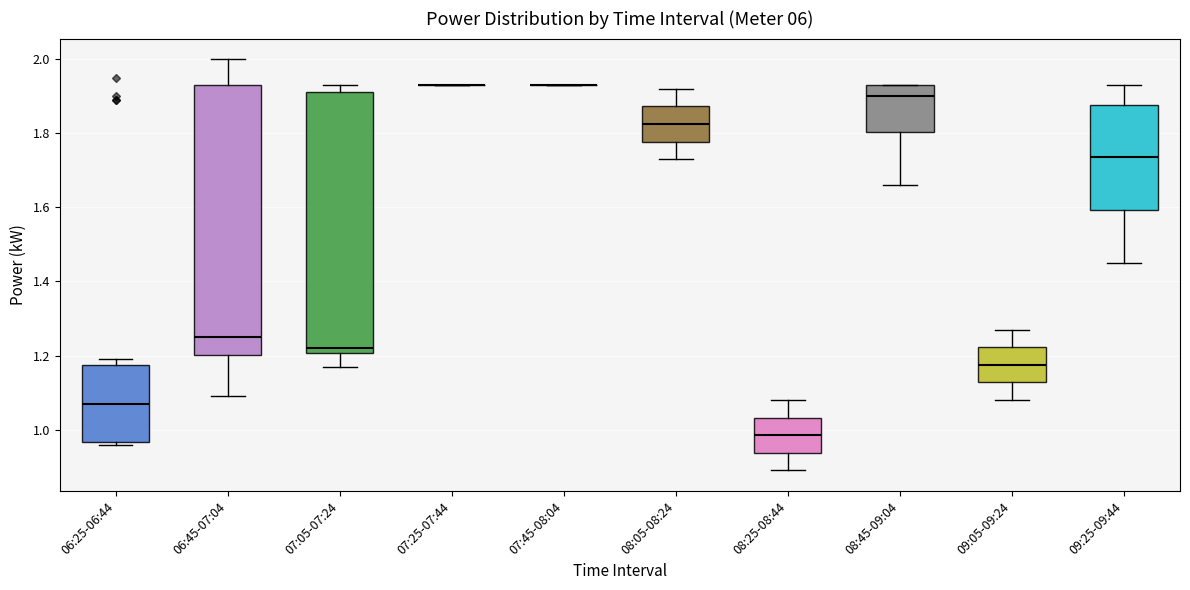

Reading left to right, read every box against the y-axis: the position of its median line, the range the box covers, and the ends of its whiskers. The values are not printed on the chart, so give them approximately, as read against the axis.

06:25-06:44: median 1.08, box 0.96 to 1.18, whiskers 0.96 (just below the box's lower edge) to 1.20
06:45-07:04: median 1.26, box 1.20 to 1.94, whiskers 1.10 to 2.00
07:05-07:24: median 1.22, box 1.20 to 1.92, whiskers 1.18 to 1.94
07:25-07:44: box collapsed to a line at 1.94, whiskers 1.94 to 1.94
07:45-08:04: box collapsed to a line at 1.94, whiskers 1.94 to 1.94
08:05-08:24: median 1.82, box 1.78 to 1.88, whiskers 1.74 to 1.92
08:25-08:44: median 0.98, box 0.94 to 1.04, whiskers 0.90 to 1.08
08:45-09:04: median 1.90, box 1.80 to 1.94, whiskers 1.66 to 1.94
09:05-09:24: median 1.18, box 1.12 to 1.22, whiskers 1.08 to 1.28
09:25-09:44: median 1.74, box 1.60 to 1.88, whiskers 1.46 to 1.94